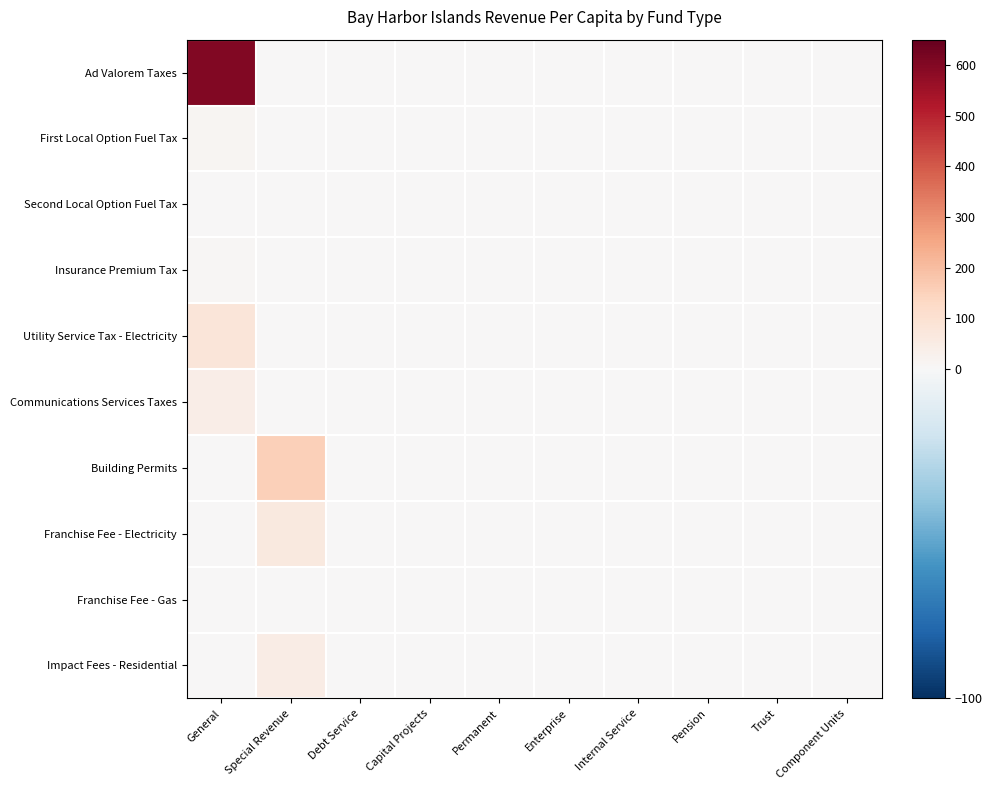

Reading left to right, transcribe all the data shown in this chart.

Ad Valorem Taxes: General=600.2	Special Revenue=0.0	Debt Service=0.0	Capital Projects=0.0	Permanent=0.0	Enterprise=0.0	Internal Service=0.0	Pension=0.0	Trust=0.0	Component Units=0.0
First Local Option Fuel Tax: General=12.8	Special Revenue=0.0	Debt Service=0.0	Capital Projects=0.0	Permanent=0.0	Enterprise=0.0	Internal Service=0.0	Pension=0.0	Trust=0.0	Component Units=0.0
Second Local Option Fuel Tax: General=4.9	Special Revenue=0.0	Debt Service=0.0	Capital Projects=0.0	Permanent=0.0	Enterprise=0.0	Internal Service=0.0	Pension=0.0	Trust=0.0	Component Units=0.0
Insurance Premium Tax: General=7.5	Special Revenue=0.0	Debt Service=0.0	Capital Projects=0.0	Permanent=0.0	Enterprise=0.0	Internal Service=0.0	Pension=0.0	Trust=0.0	Component Units=0.0
Utility Service Tax - Electricity: General=77.8	Special Revenue=0.0	Debt Service=0.0	Capital Projects=0.0	Permanent=0.0	Enterprise=0.0	Internal Service=0.0	Pension=0.0	Trust=0.0	Component Units=0.0
Communications Services Taxes: General=44.9	Special Revenue=0.0	Debt Service=0.0	Capital Projects=0.0	Permanent=0.0	Enterprise=0.0	Internal Service=0.0	Pension=0.0	Trust=0.0	Component Units=0.0
Building Permits: General=0.0	Special Revenue=155.5	Debt Service=0.0	Capital Projects=0.0	Permanent=0.0	Enterprise=0.0	Internal Service=0.0	Pension=0.0	Trust=0.0	Component Units=0.0
Franchise Fee - Electricity: General=0.0	Special Revenue=61.3	Debt Service=0.0	Capital Projects=0.0	Permanent=0.0	Enterprise=0.0	Internal Service=0.0	Pension=0.0	Trust=0.0	Component Units=0.0
Franchise Fee - Gas: General=0.0	Special Revenue=4.2	Debt Service=0.0	Capital Projects=0.0	Permanent=0.0	Enterprise=0.0	Internal Service=0.0	Pension=0.0	Trust=0.0	Component Units=0.0
Impact Fees - Residential: General=0.0	Special Revenue=45.7	Debt Service=0.0	Capital Projects=0.0	Permanent=0.0	Enterprise=0.0	Internal Service=0.0	Pension=0.0	Trust=0.0	Component Units=0.0